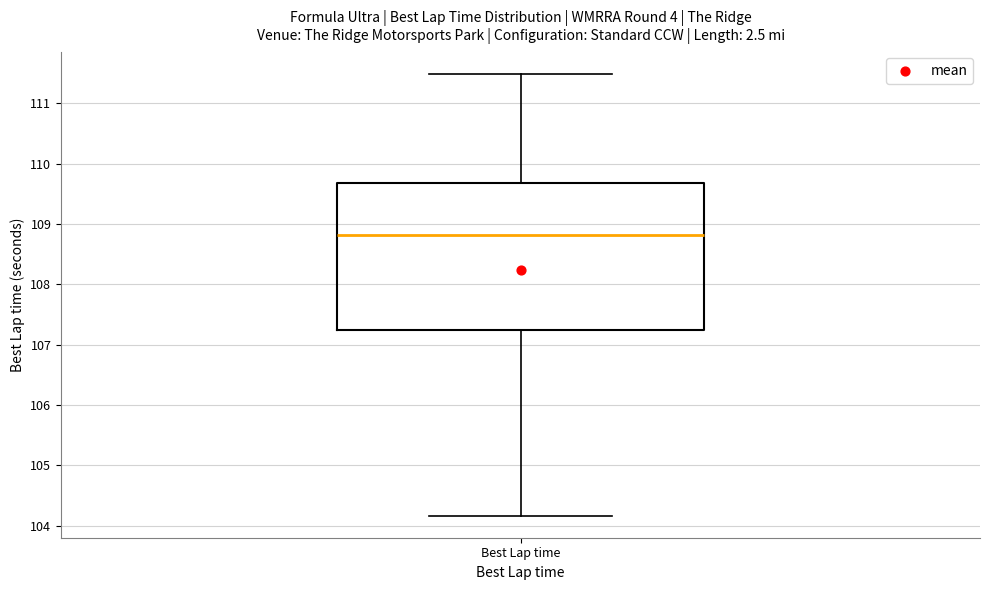

Read this box plot against the y-axis: the position of the median line, the range covered by the box, and the ends of both whiskers. The values are not printed on the chart, so give them approximately, as read against the axis.

median 108.8, box 107.2 to 109.7, whiskers 104.2 to 111.5